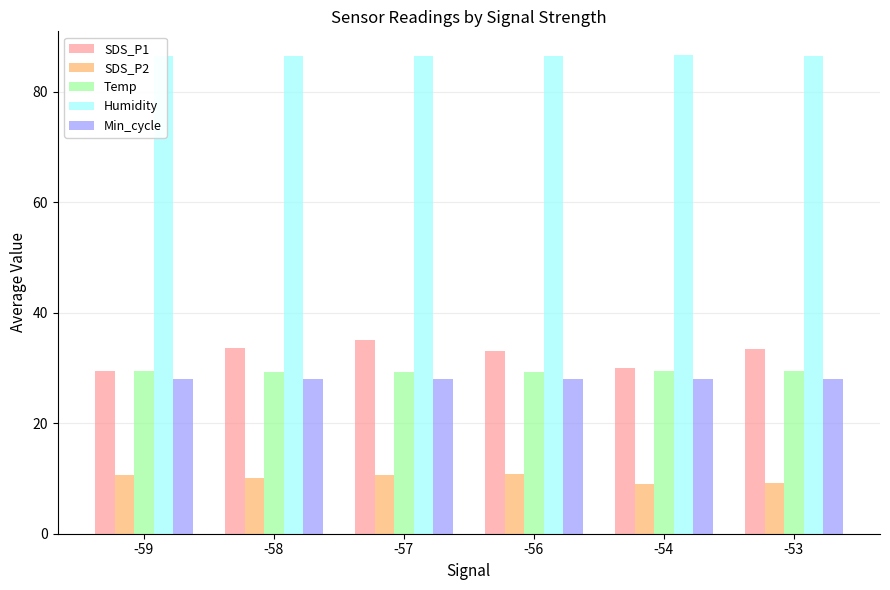

True or false: Min_cycle has a value of 28.0 at -54.

True